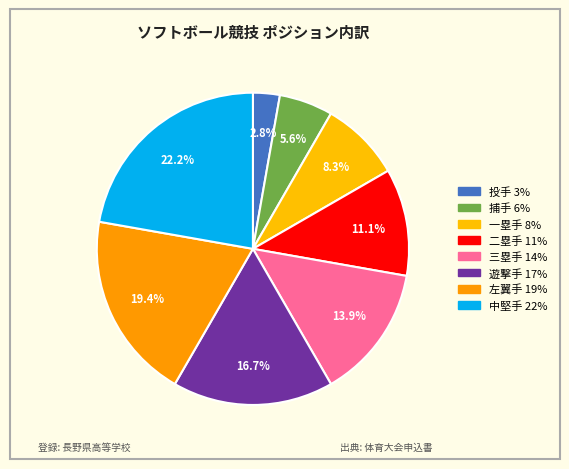

Does any single category account for the majority?

No